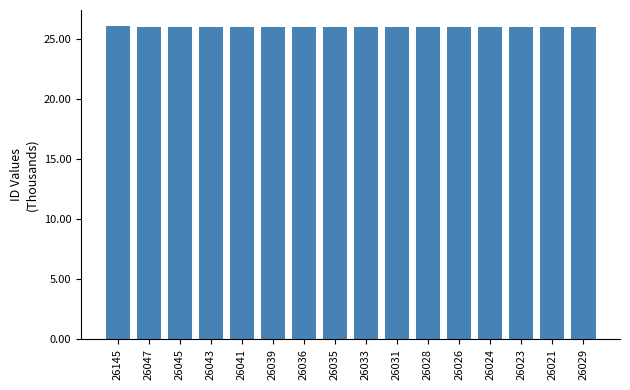

What position from the right is 26047?

15